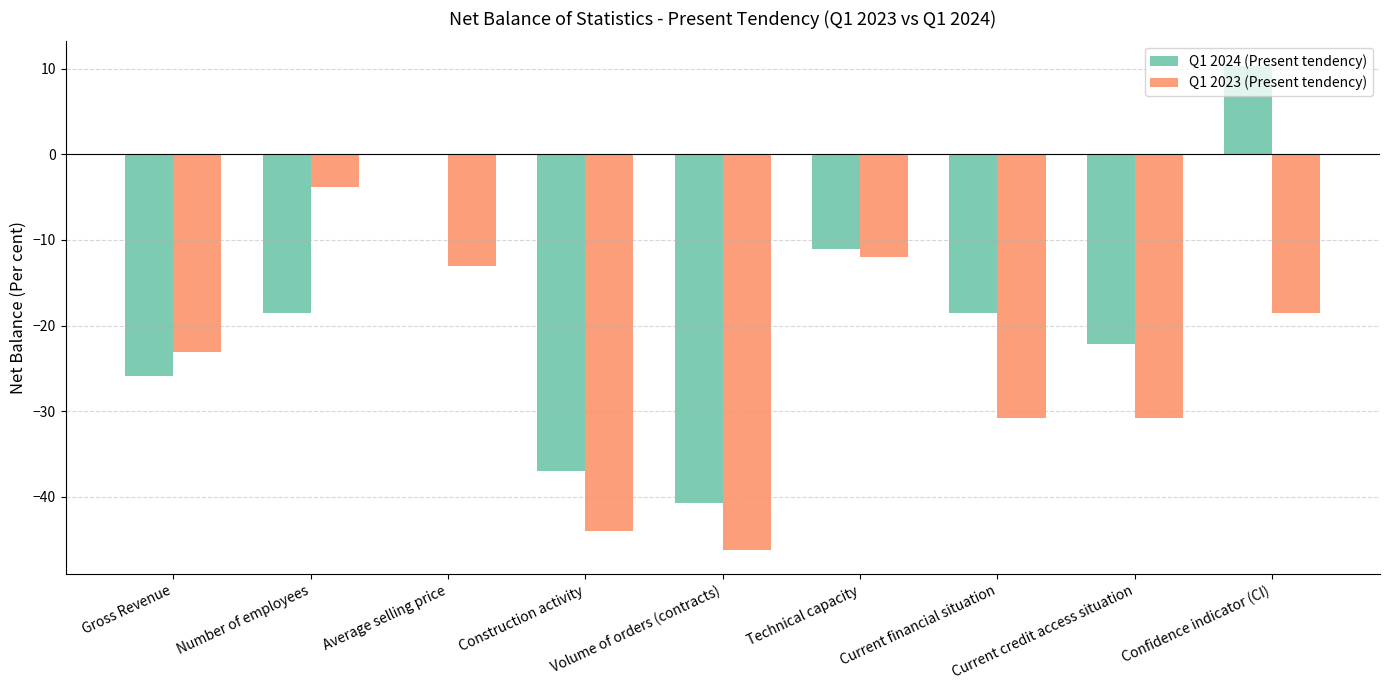

What is the sum of all Q1 2023 (Present tendency) values?

-222.2